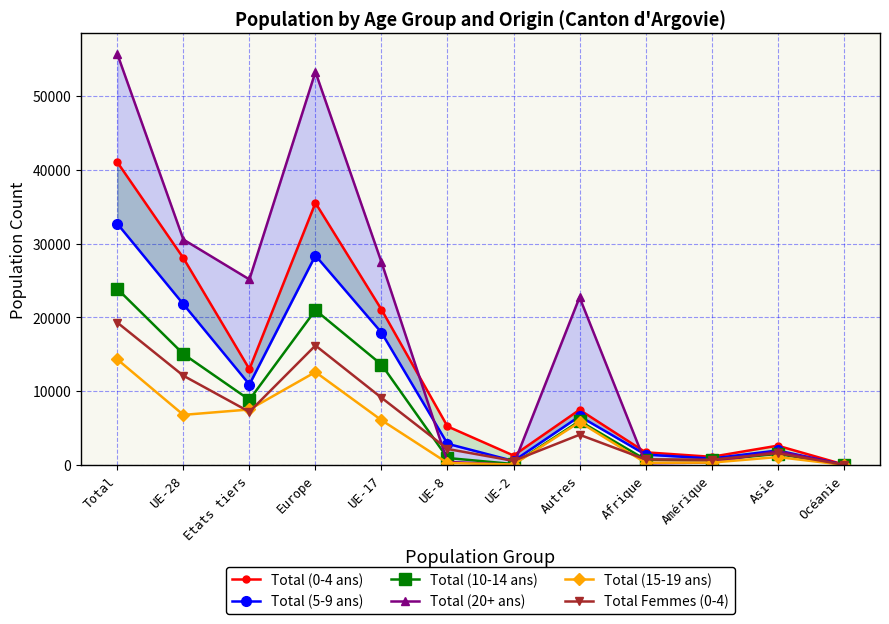

What is the approximate value of Total (5-9 ans) at Asie?

1963